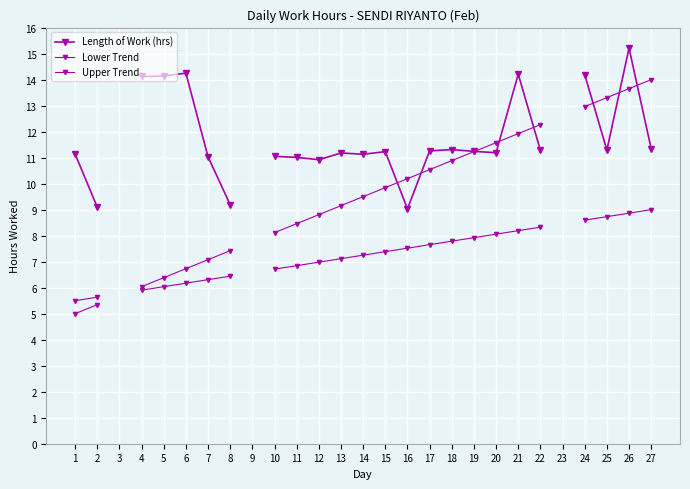

Which has a higher value, 5 or 20?

5